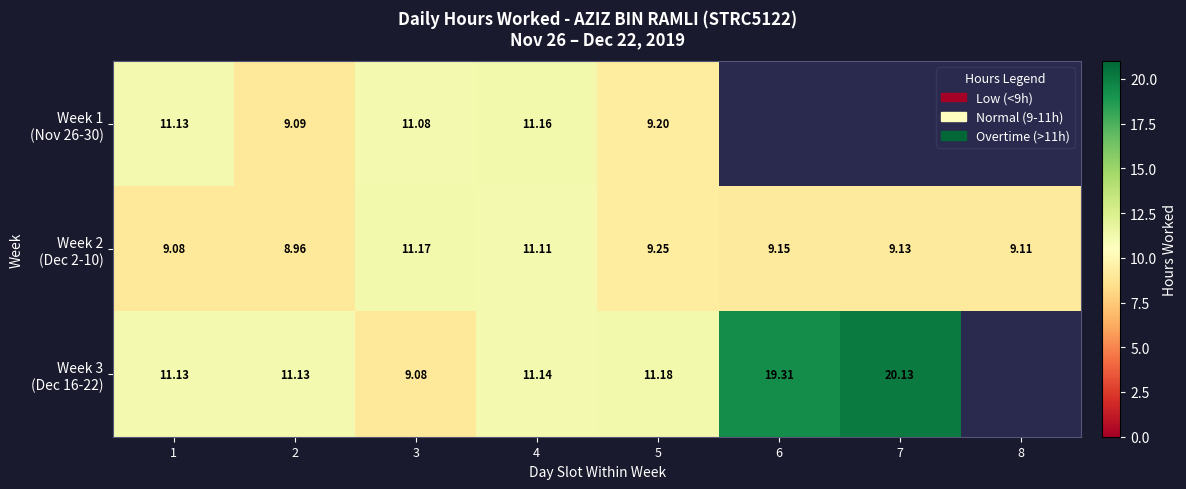

What is the difference between the maximum and minimum values in the Week 2 (Dec 2-10) series?

2.2